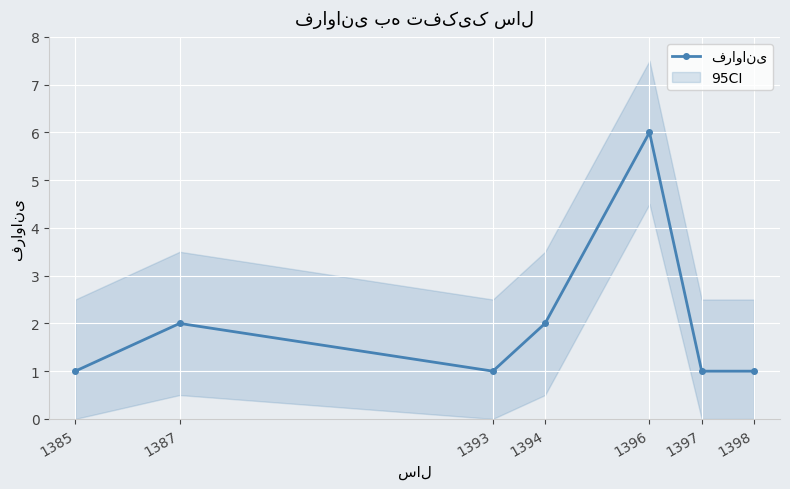

How many distinct data groups are displayed?

1